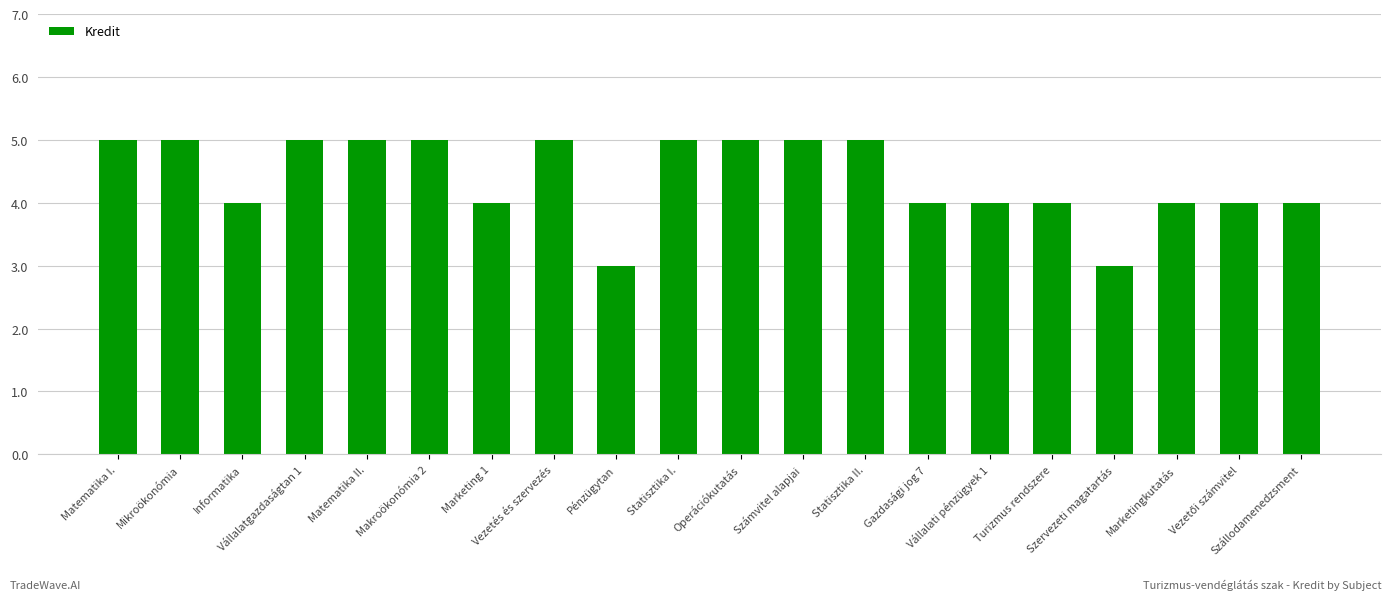

What is the smallest value displayed?

3